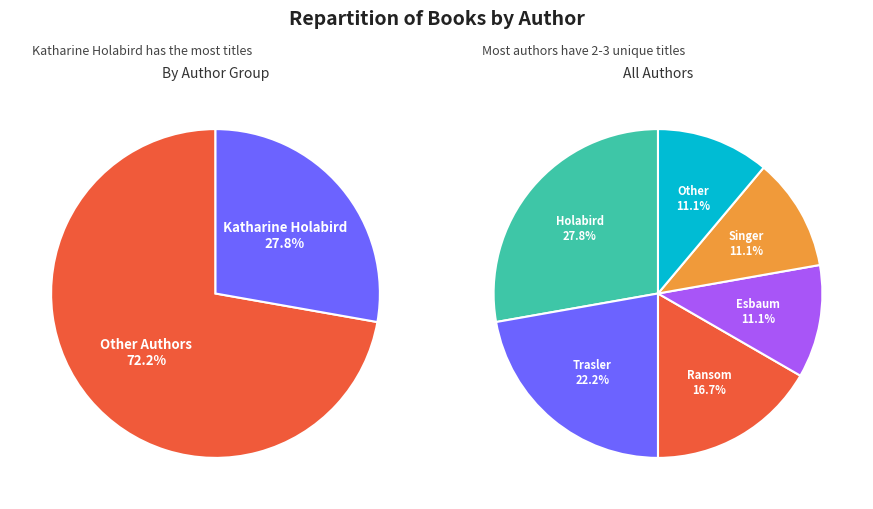

Approximately how many times larger is the value at Janee Trasler (28139651) compared to Other?

2.0